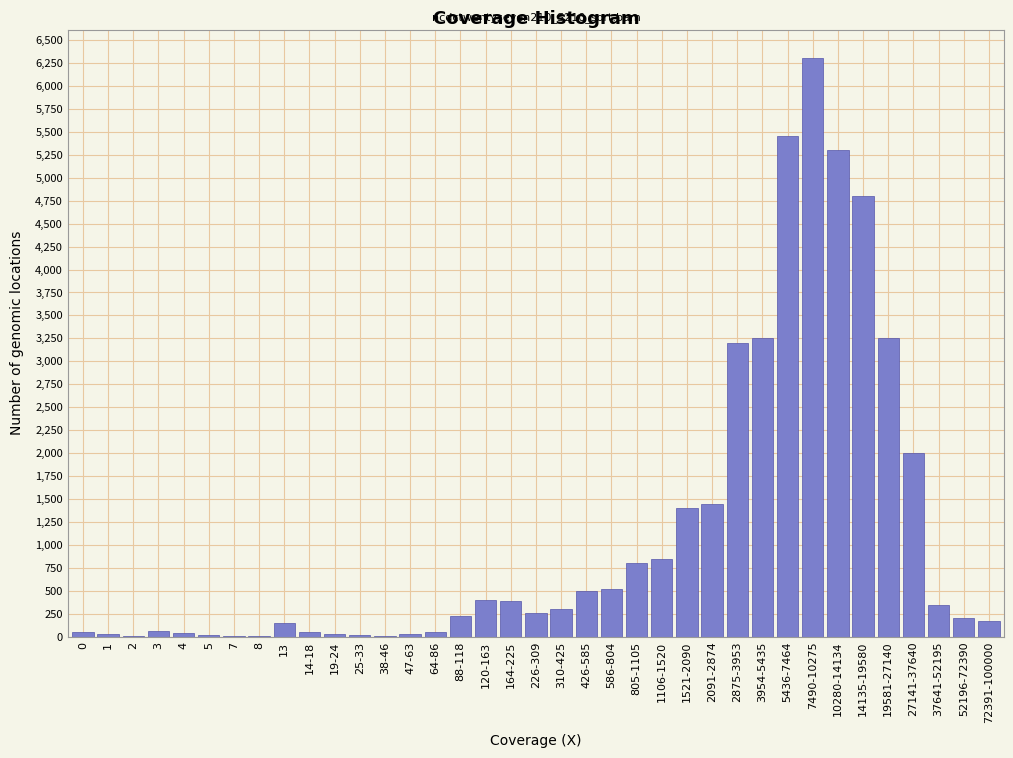

The chart shows a value of 300 at 310-425. True or false?

True